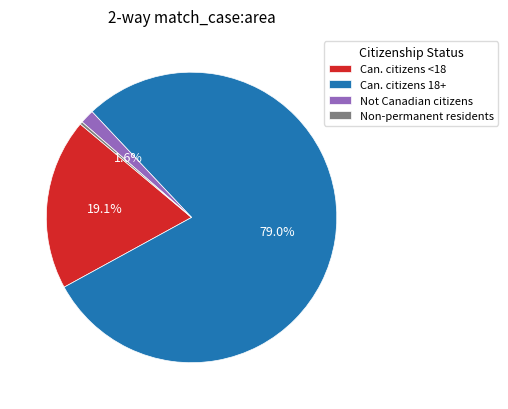

Rank the categories by value from lowest to highest.

Non-permanent residents, Not Canadian citizens, Can. citizens <18, Can. citizens 18+